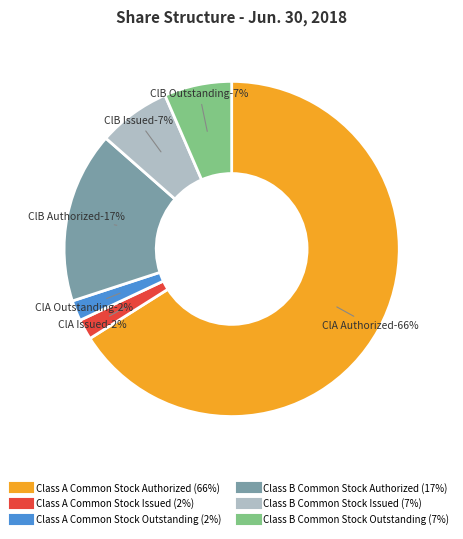

To the nearest percent, what is the average slice percentage?

17%